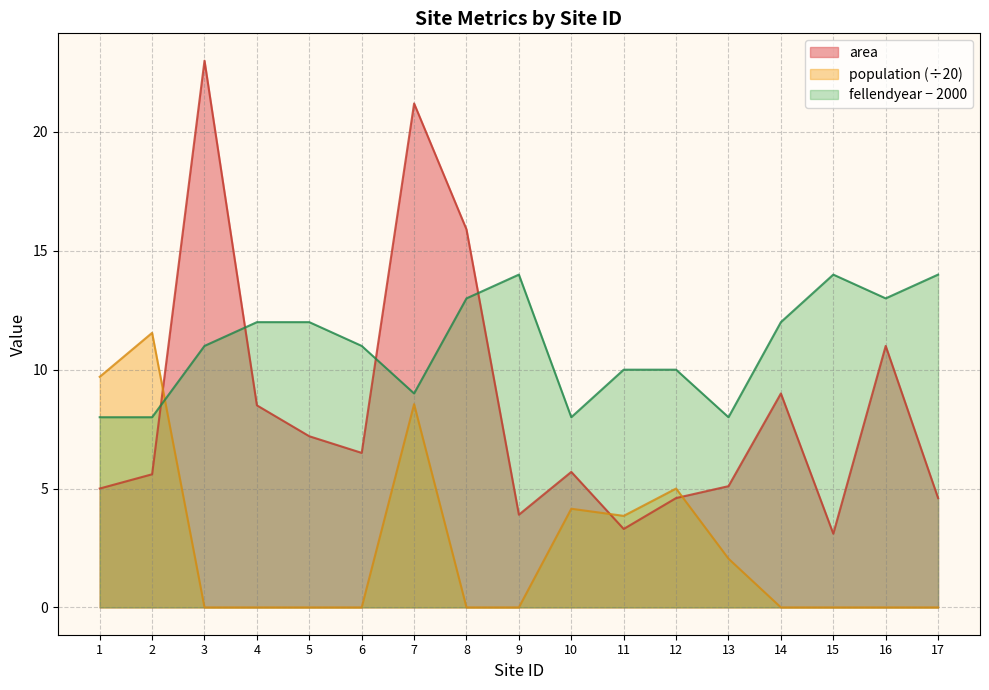

At which category is the sum across all series the highest?

7